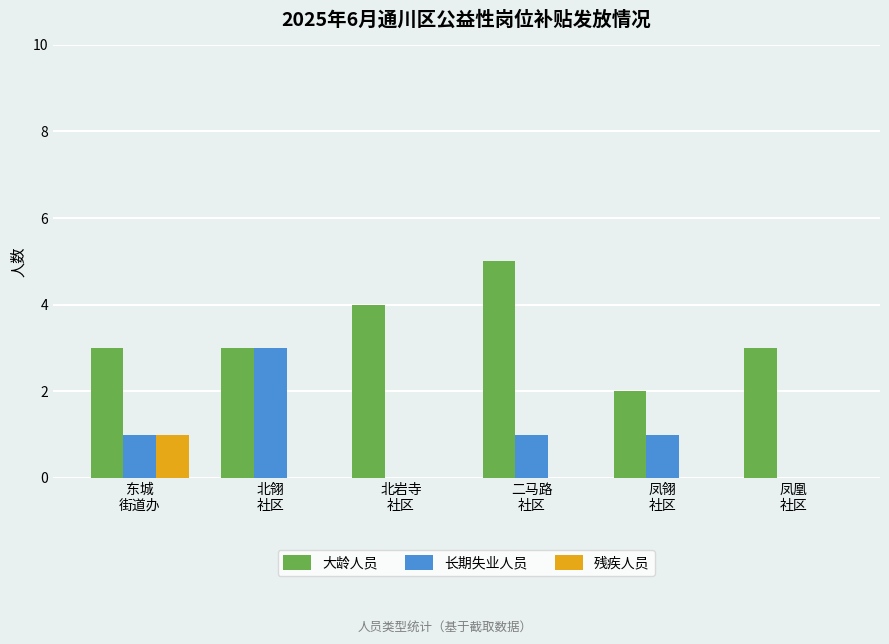

What is the sum of all 长期失业人员 values?

6